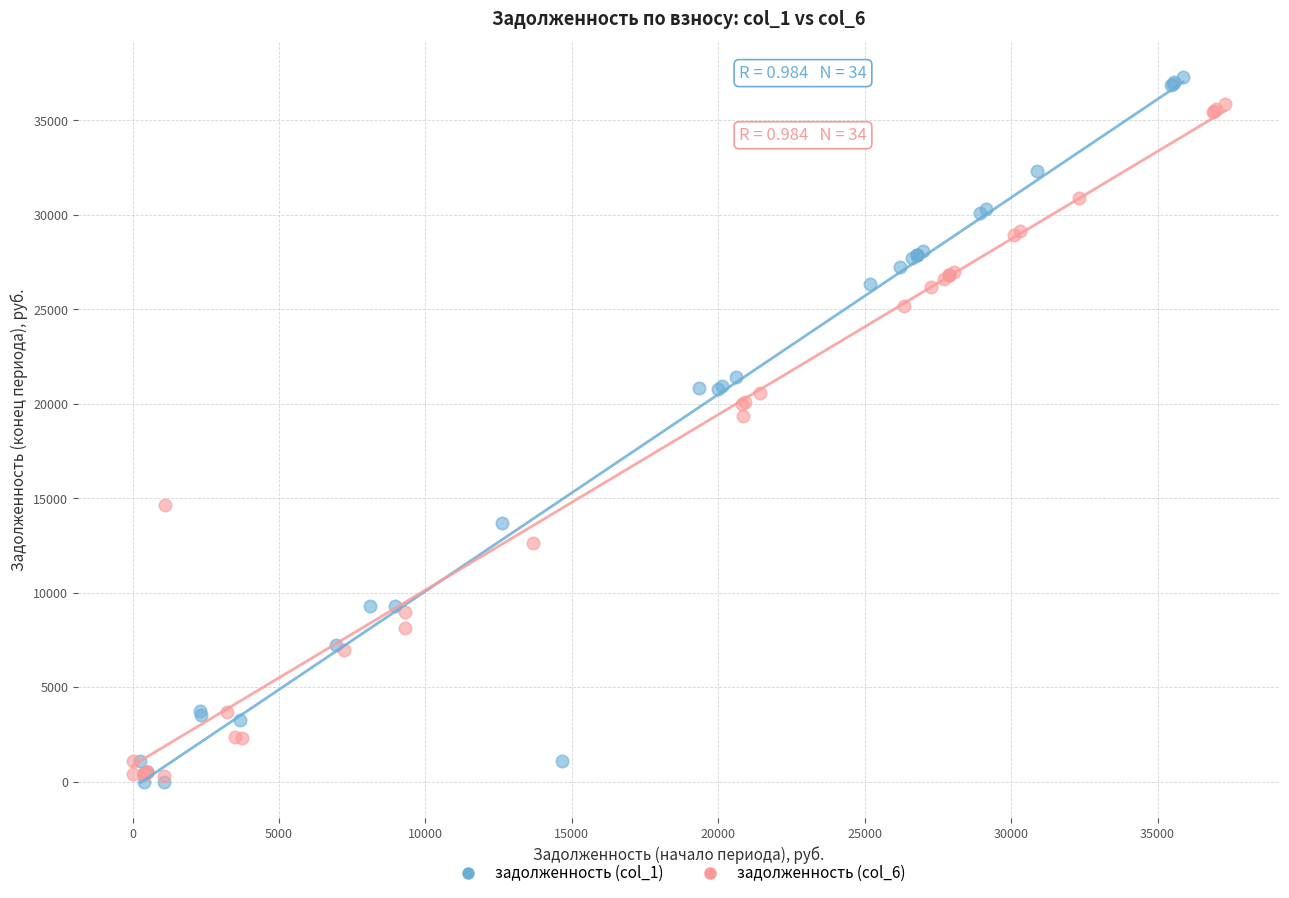

Which series has the largest Y range (max minus min)?

задолженность (col_1)